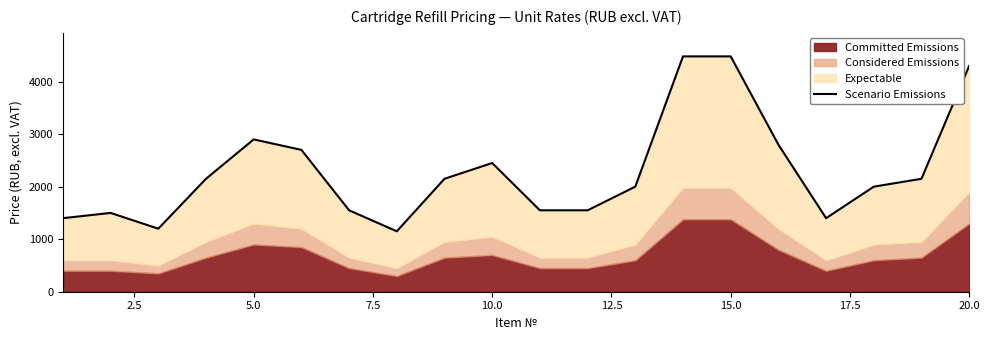

What is the difference between the second highest and minimum values?

3330